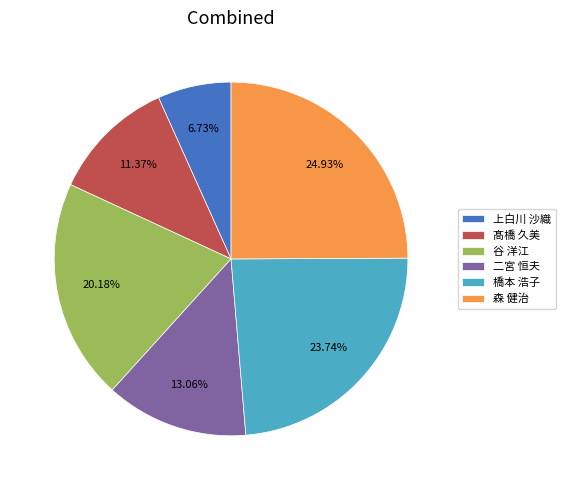

What is the smallest slice in the pie chart?

上白川 沙織